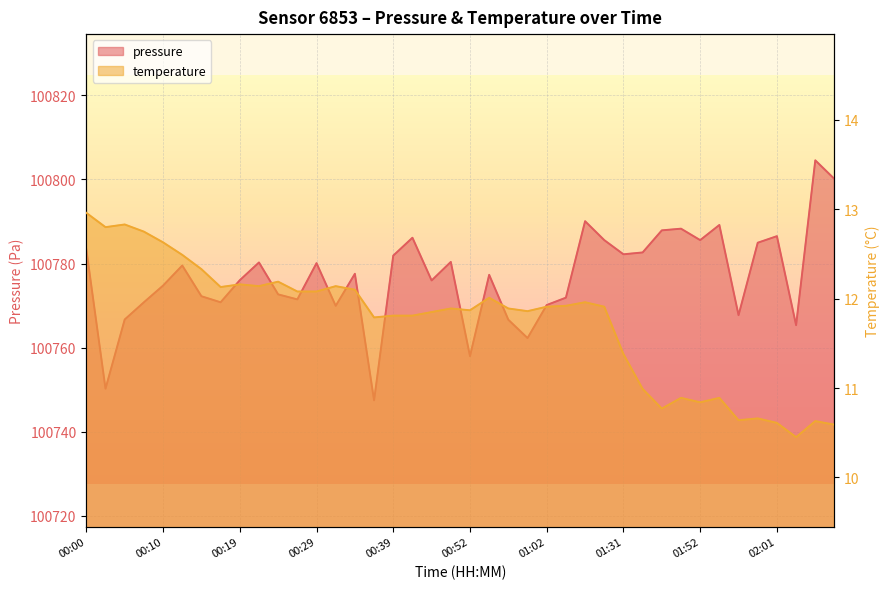

What is the sum of all pressure values?

4031074.8